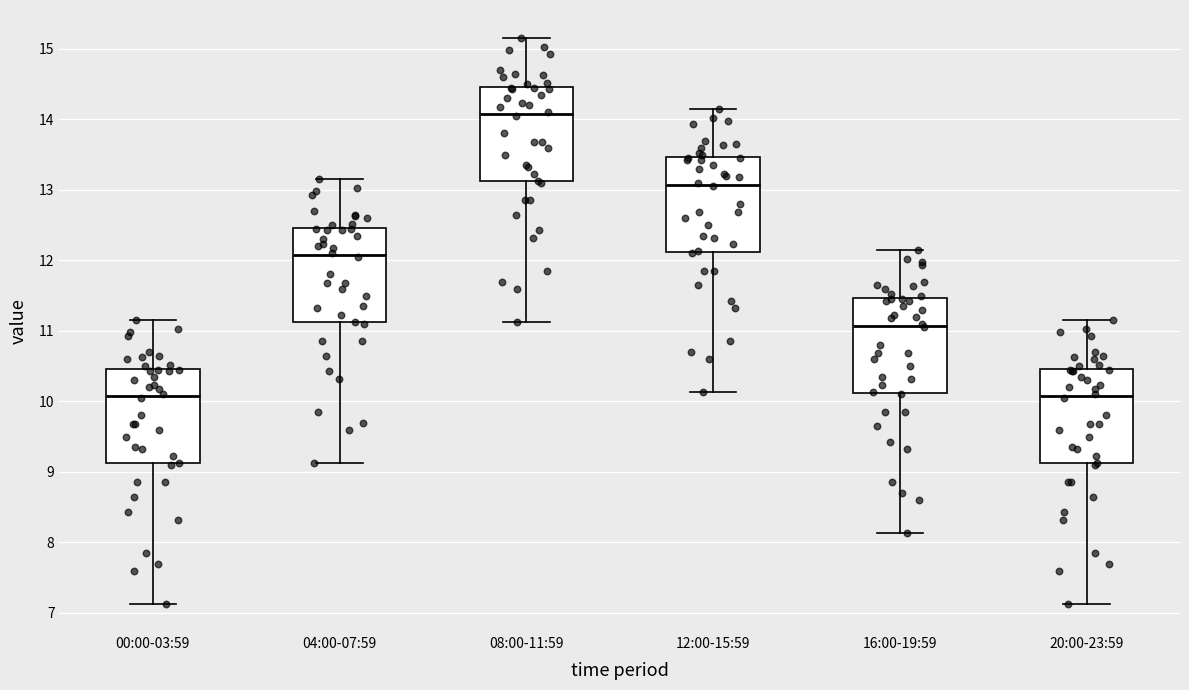

Which box's median line is the highest?

08:00-11:59